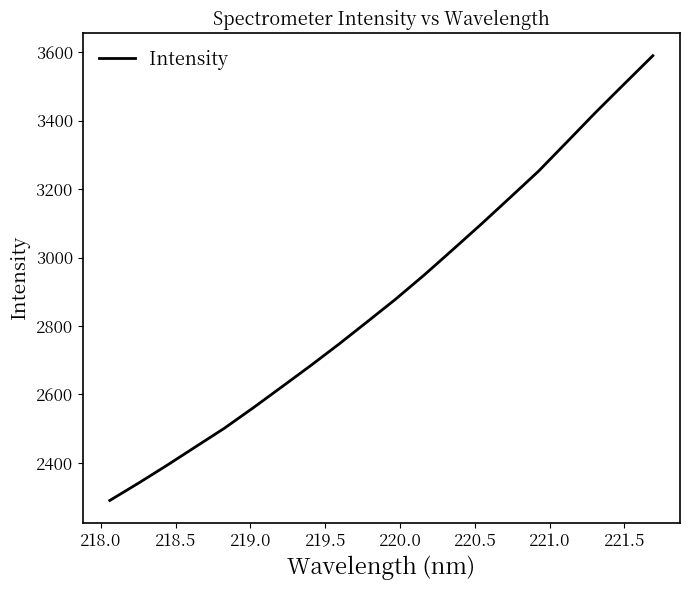

True or false: the data has more than 2 interior local peaks.

False